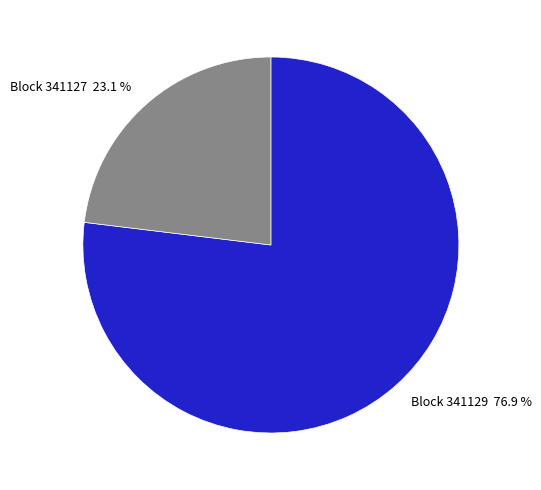

Does any single category account for the majority?

Yes